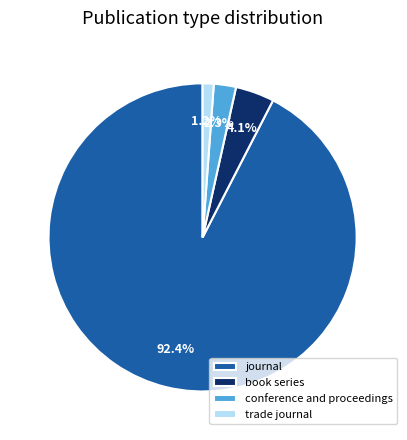

How many segments does this pie chart have?

4